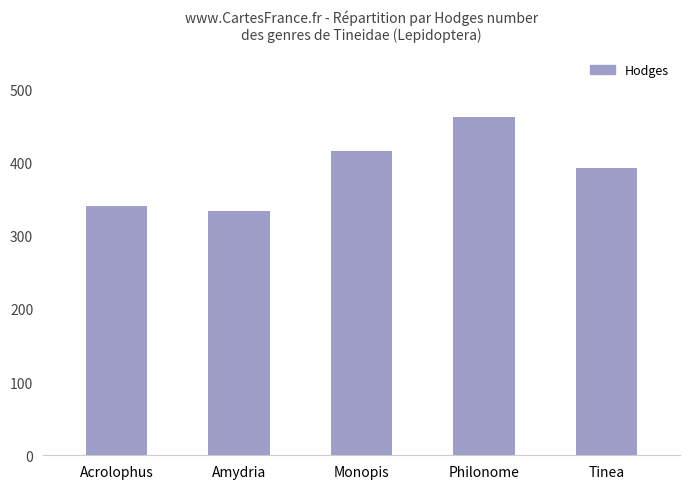

Where does the data first go above 392?

Monopis